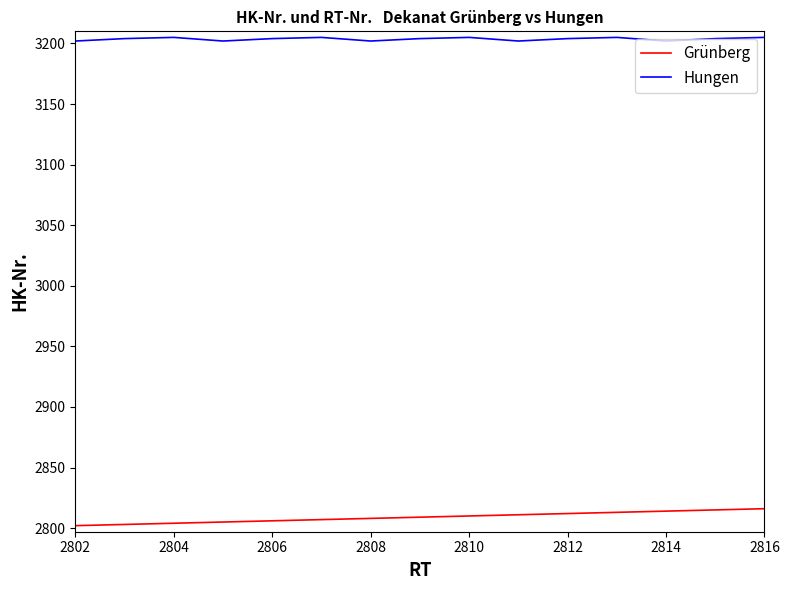

What is the difference between the maximum and minimum values in the Grünberg series?

14